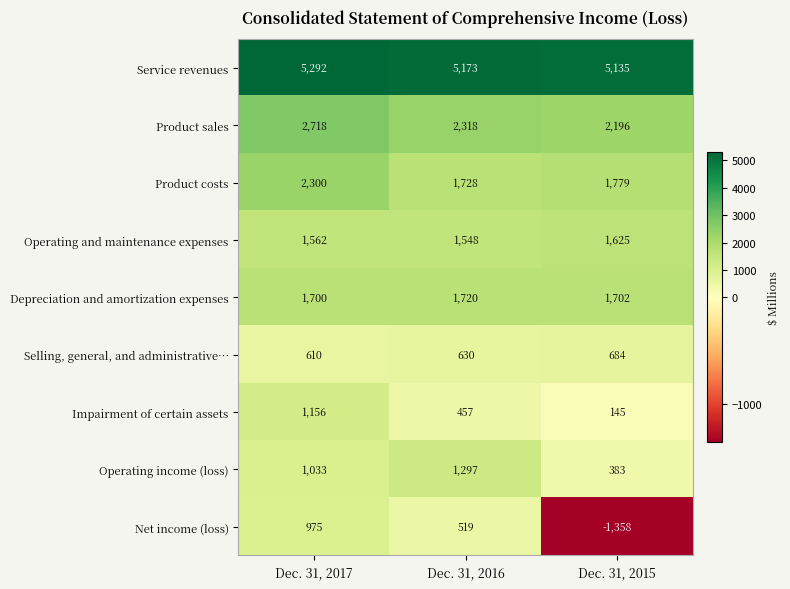

What is the difference between the maximum and minimum values in the Impairment of certain assets series?

1011